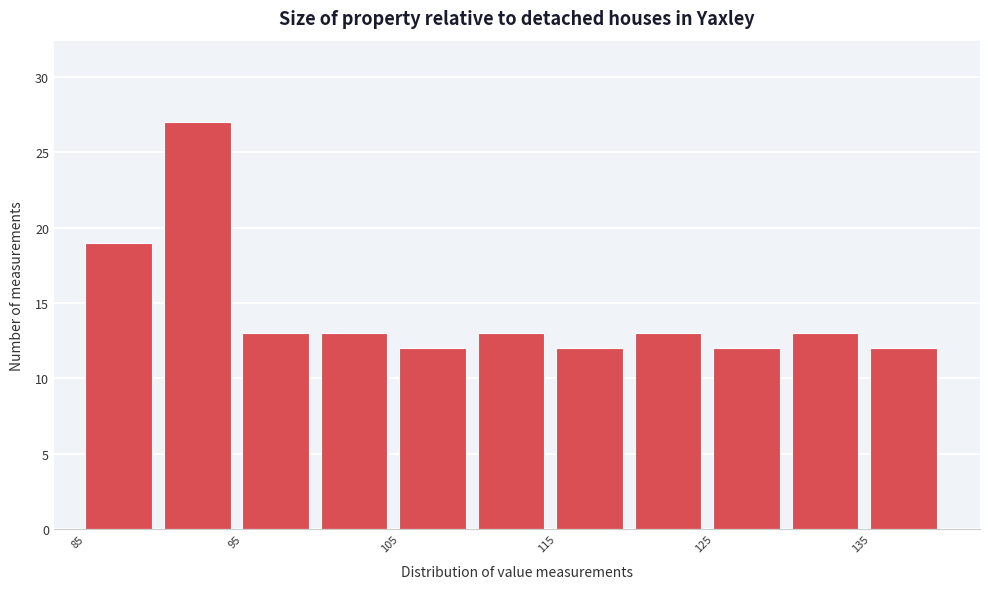

Over which range of the x-axis is the bar tallest?

90 to 95